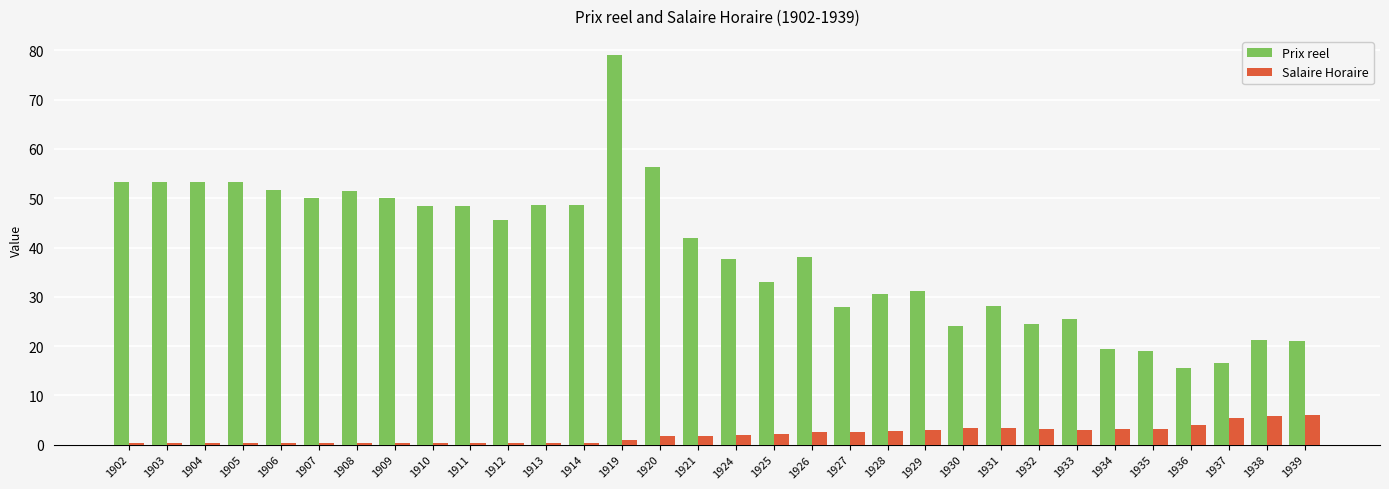

Which series has the largest total across all categories?

Prix reel